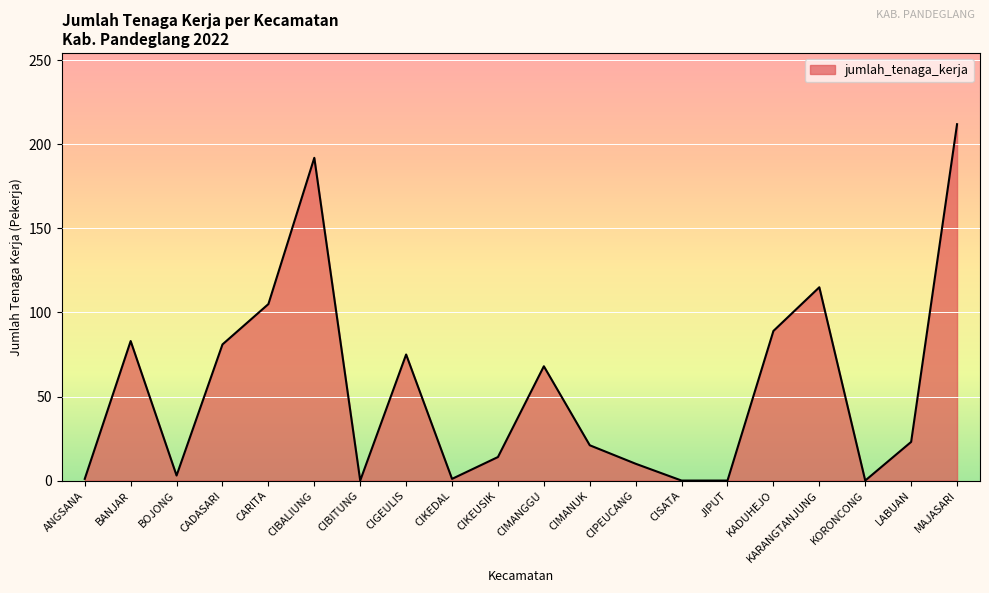

What is the greatest value displayed?

212